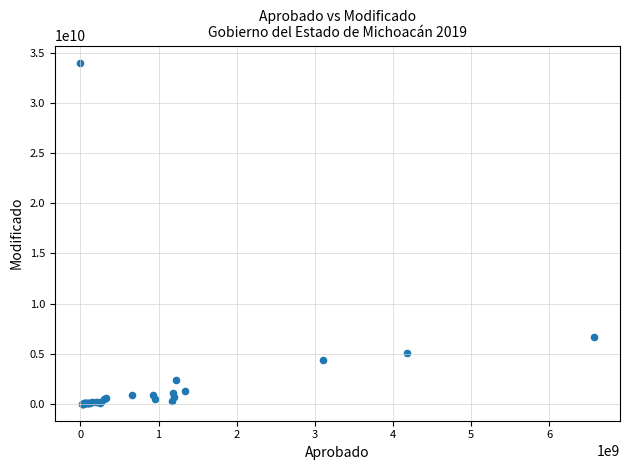

What Y value in the scatter plot is closest to 17016652174?

6647620669.0